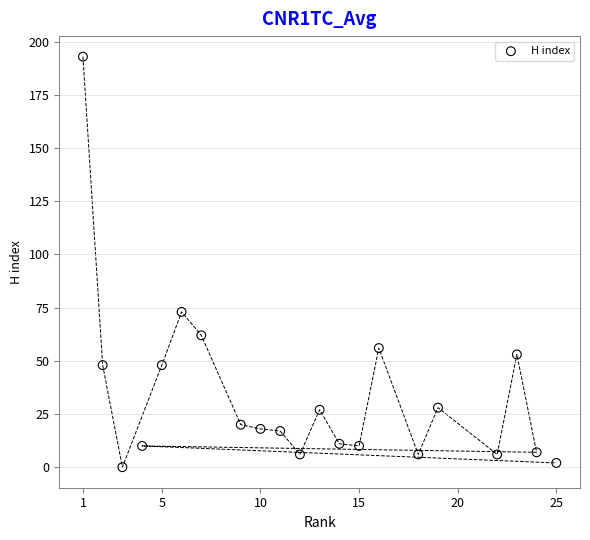

What is the range of Y values (max minus min)?

193